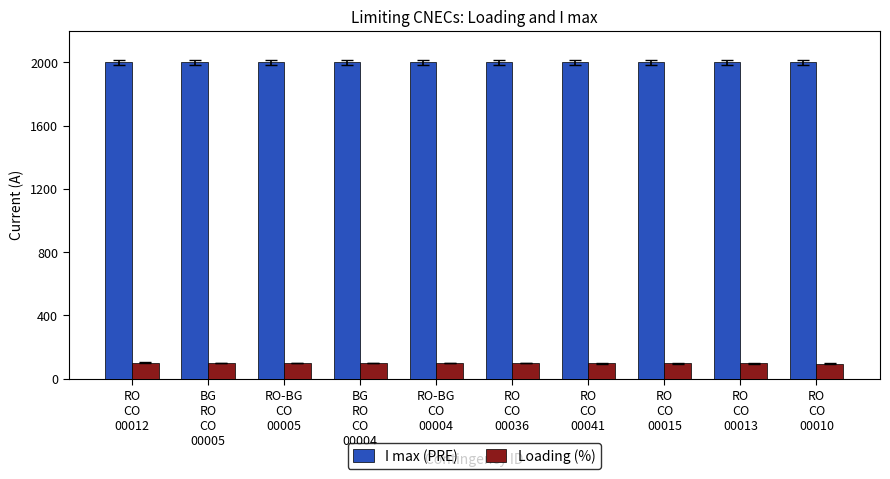

What is the lowest value of the Loading (%) series?

95